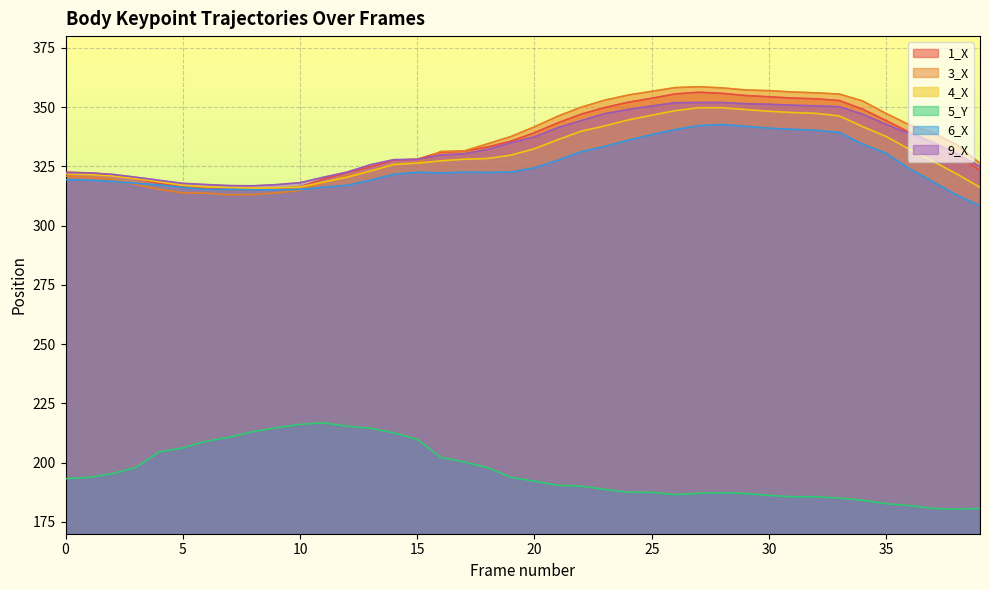

In 4_X, how many points are higher than both neighbors (excluding endpoints)?

1